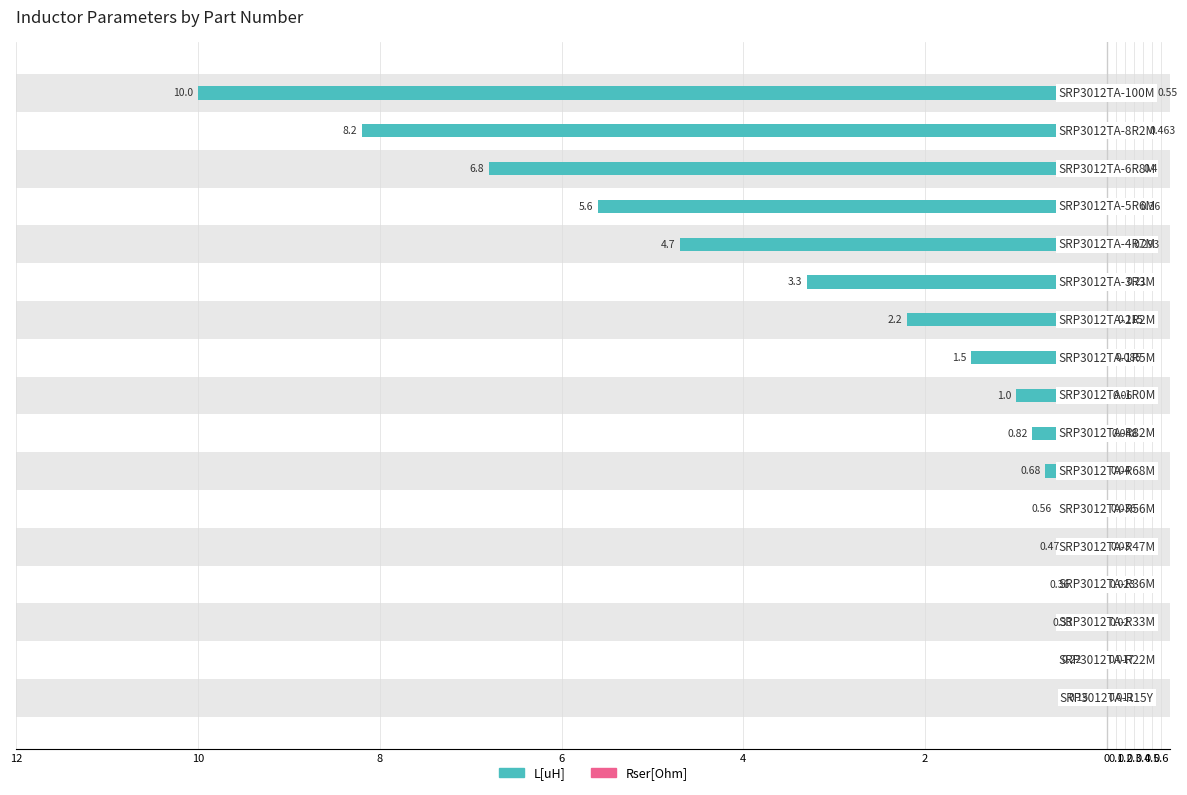

Which series changed the most between 0.6 and 13?

L[uH]